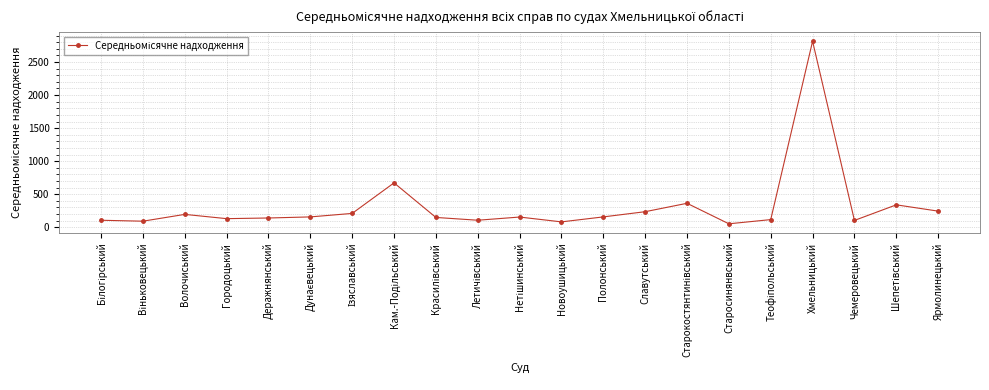

Approximately how many times larger is the value at Новоушицький compared to Деражнянський?

0.6